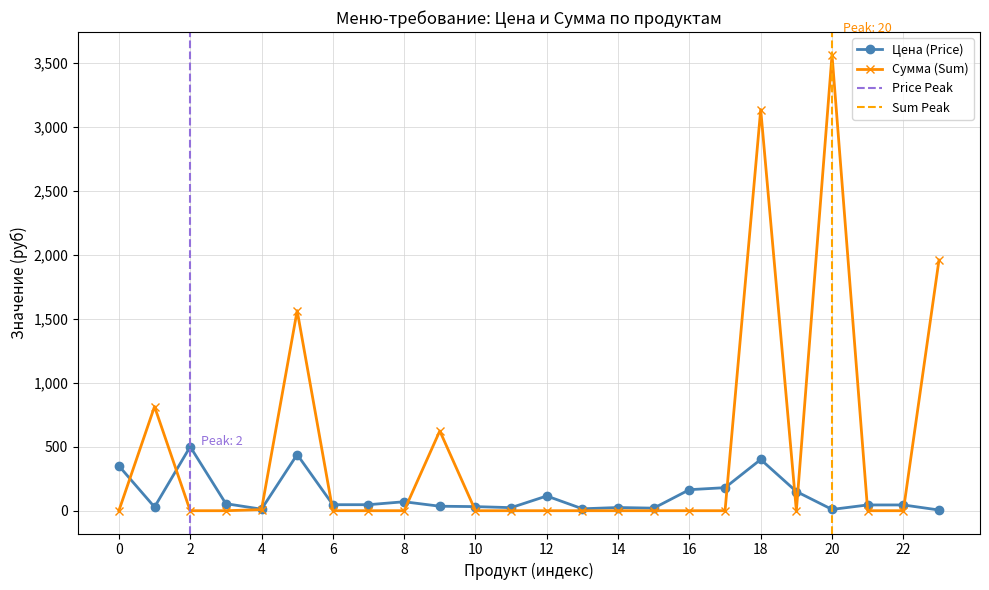

True or false: Сумма (Sum) has more than 1 interior local peaks.

True